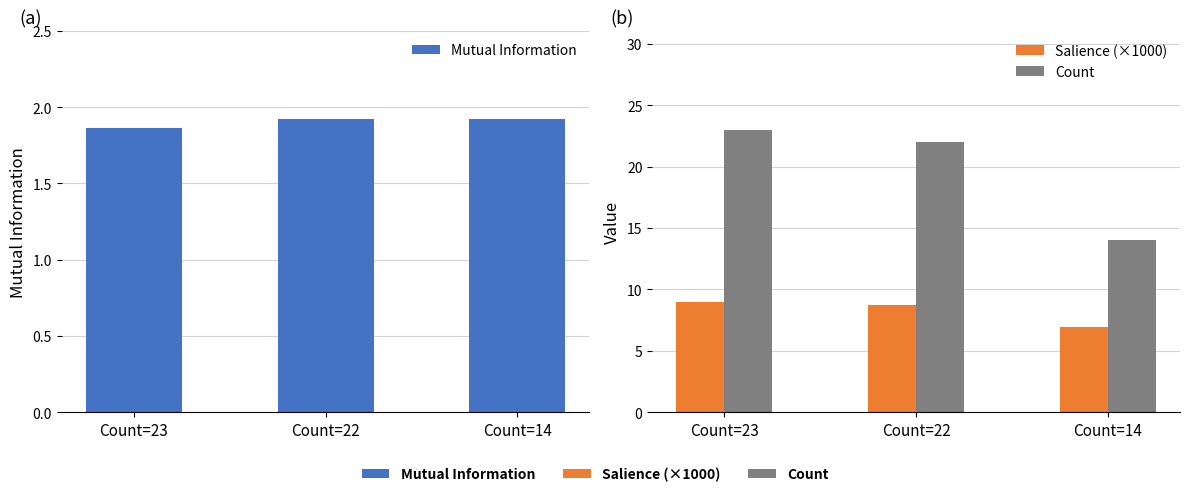

What value does the Salience (×1000) series have at Count=23?

8.9